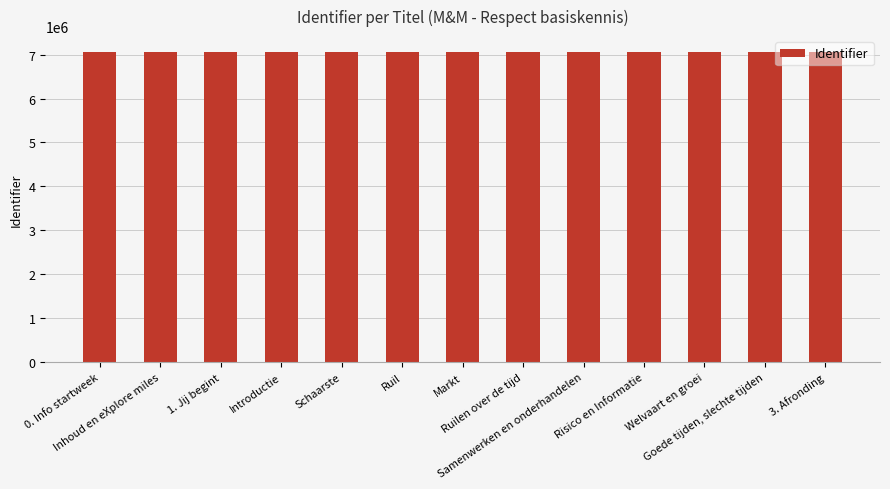

What is the sum of all values?

91881835